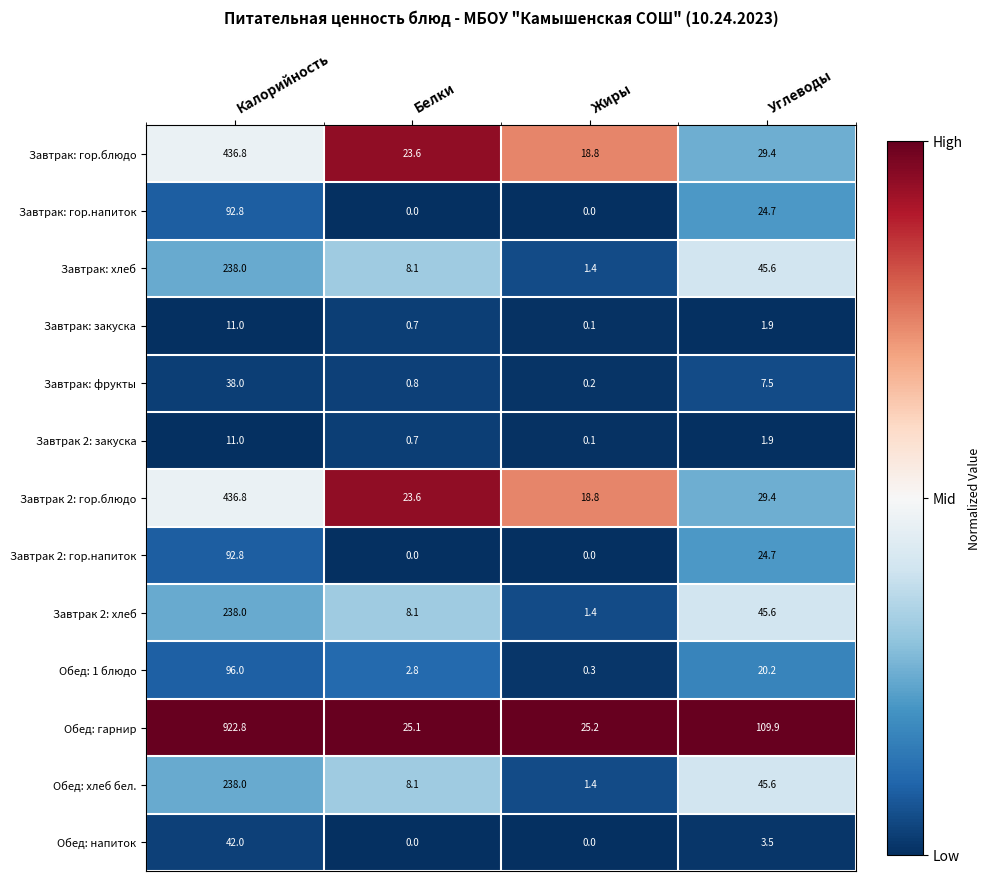

What is the difference between the second highest and second lowest values in the Завтрак 2: гор.блюдо series?

5.8